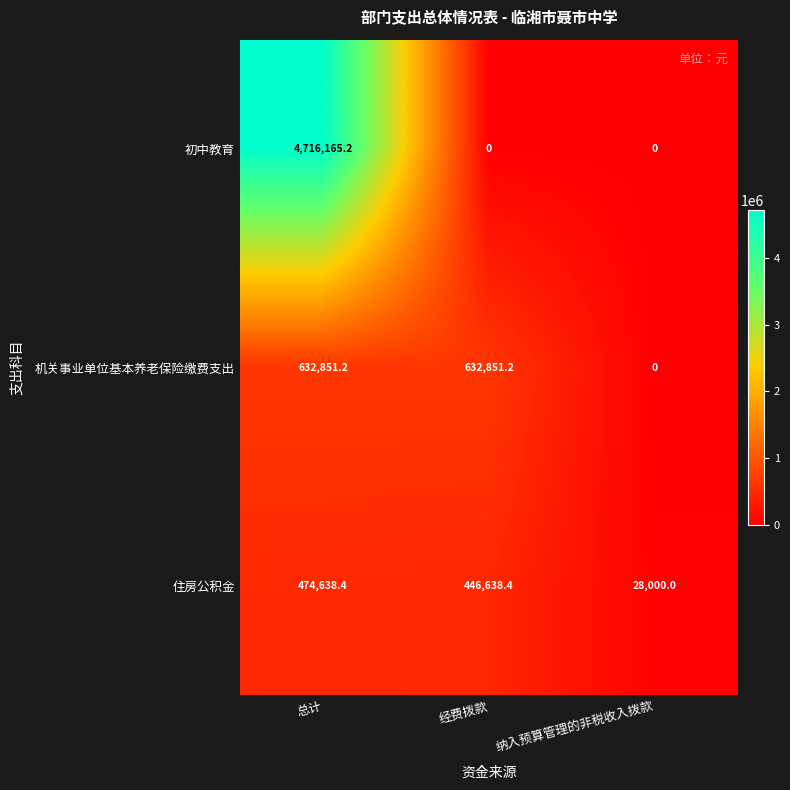

What is the difference between the 机关事业单位基本养老保险缴费支出 values at 总计 and 纳入预算管理的非税收入拨款?

632851.2